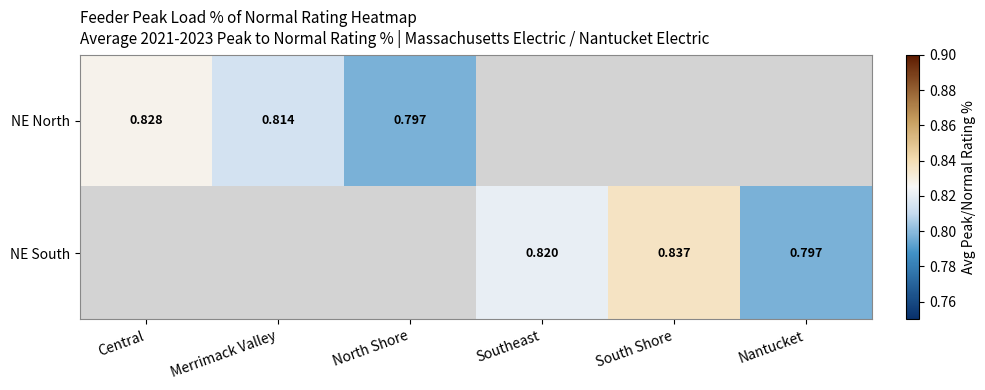

Between South Shore and Nantucket, which series saw the biggest shift?

NE South